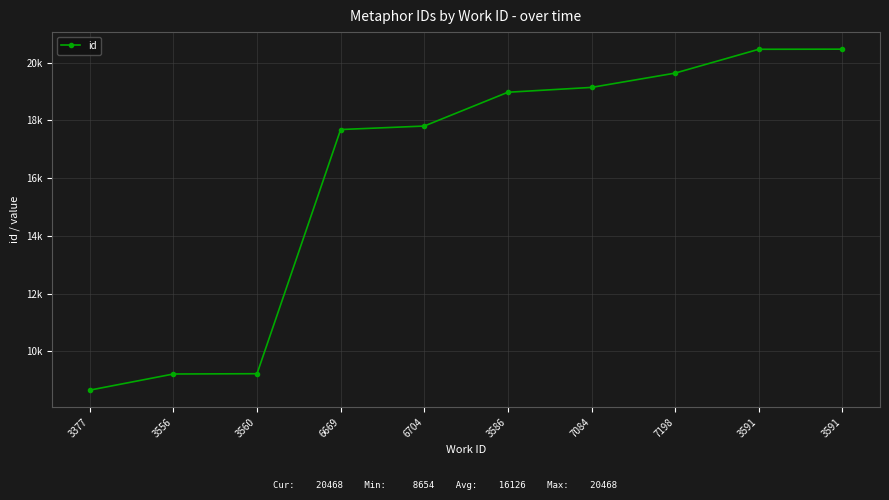

Does the chart have visible grid lines?

Yes